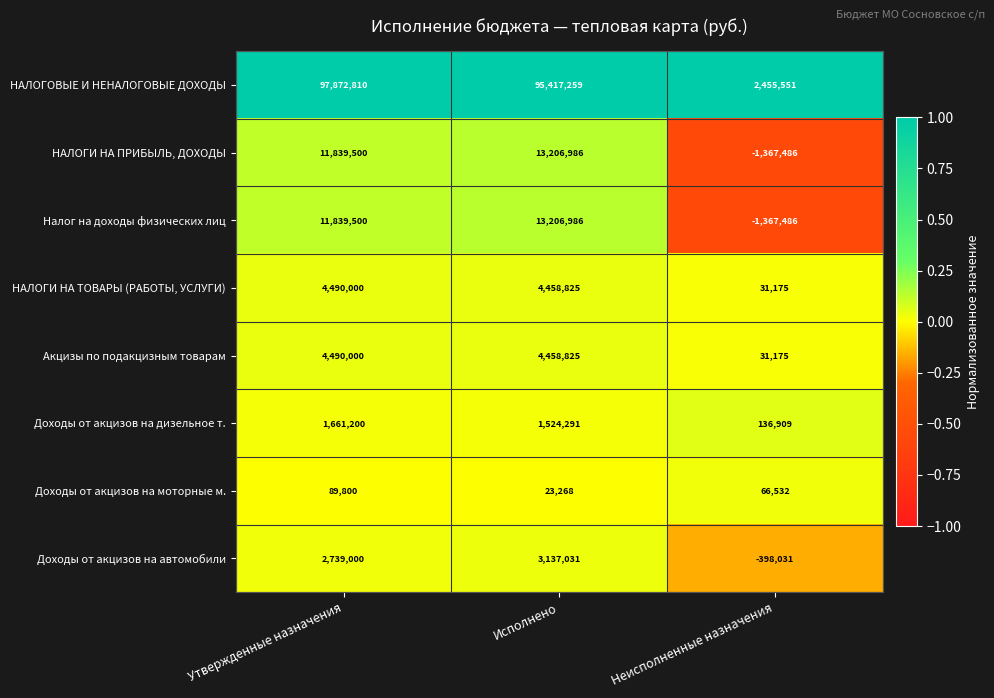

What is the minimum value shown in the chart?

-1367486